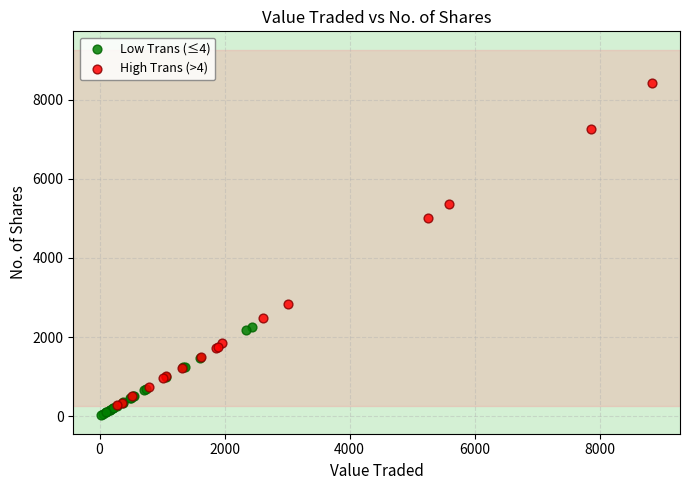

Which series has the largest Y range (max minus min)?

High Trans (>4)